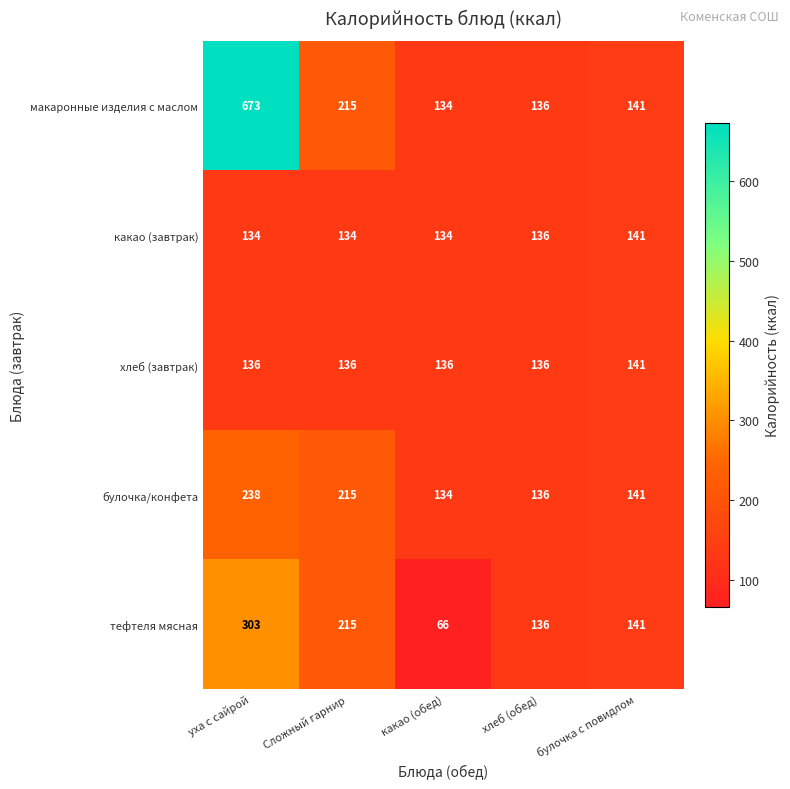

Which series changed the most between Сложный гарнир and какао (обед)?

тефтеля мясная